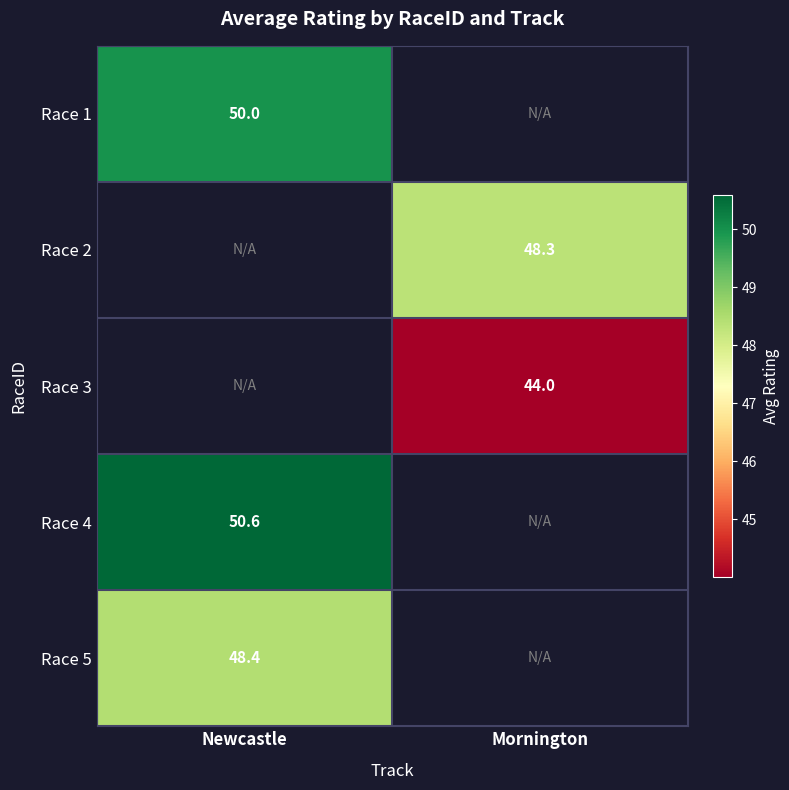

What is the lowest value of the Race 1 series?

50.0